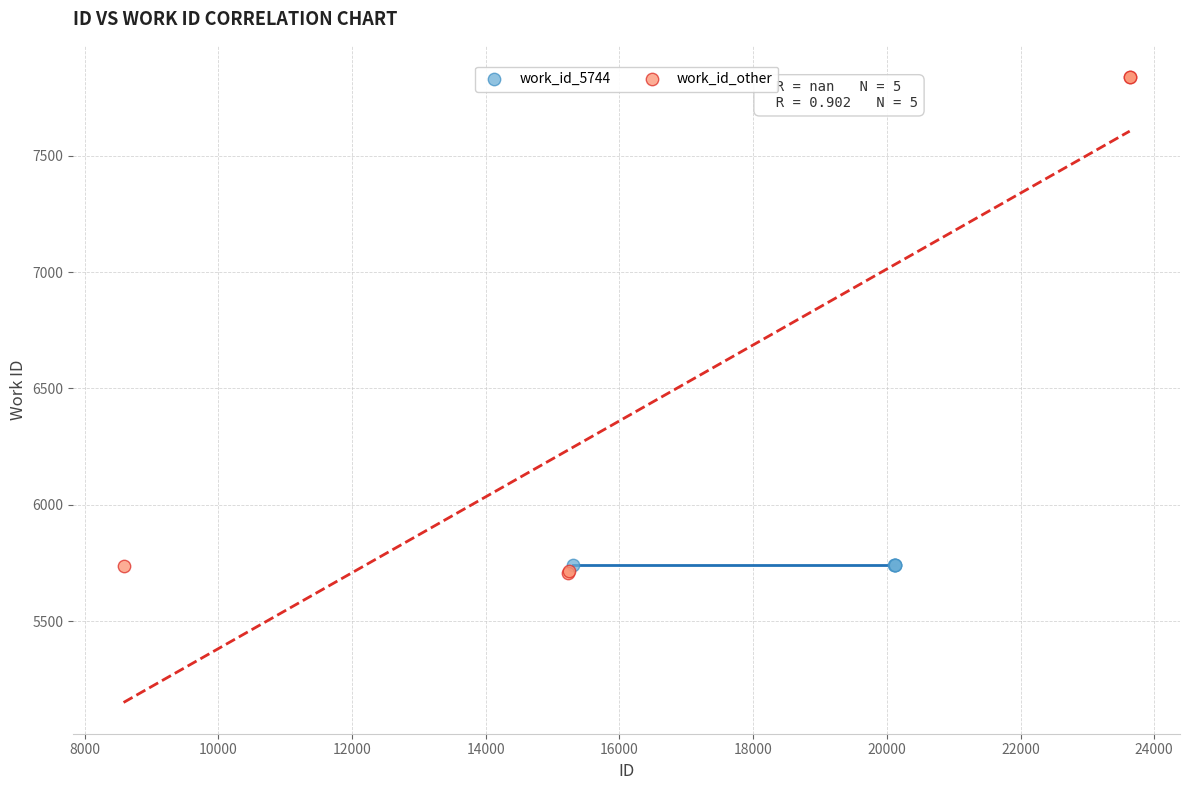

What are all the series names shown in the legend?

work_id_5744, work_id_other